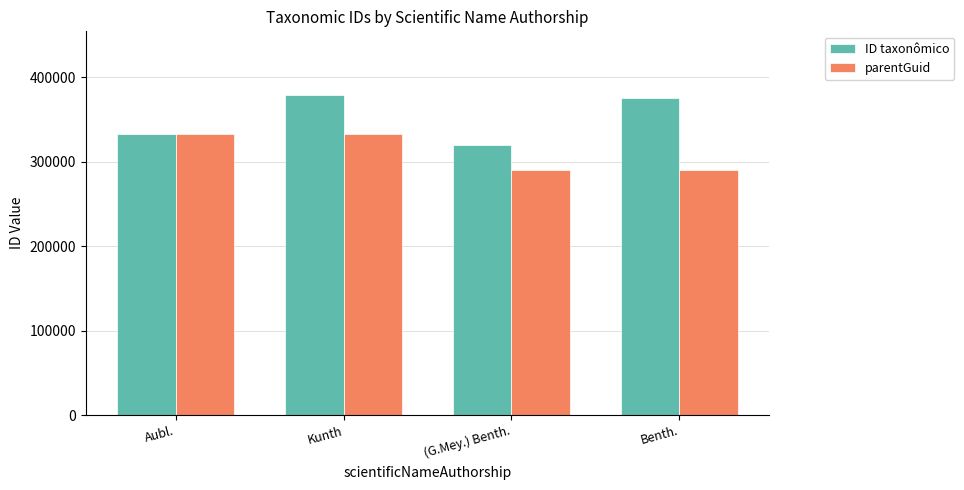

Between Aubl. and (G.Mey.) Benth., which series saw the biggest shift?

parentGuid